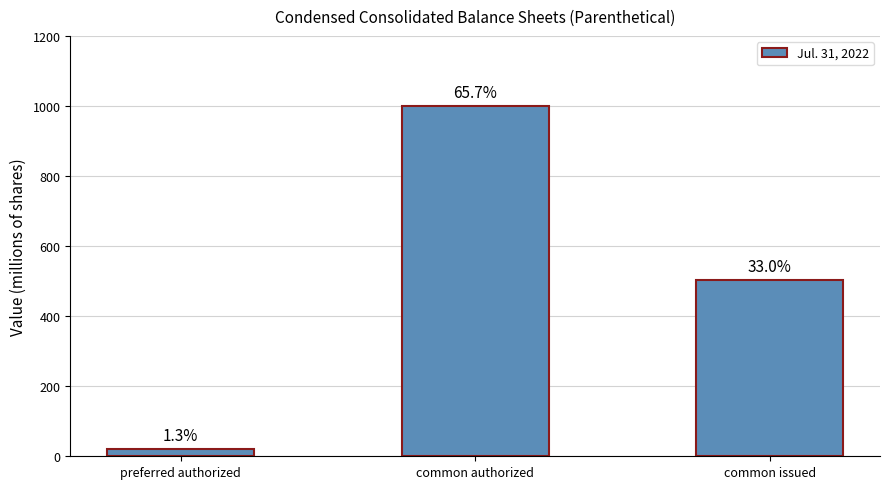

What is the label of the 3rd bar from the right?

preferred authorized